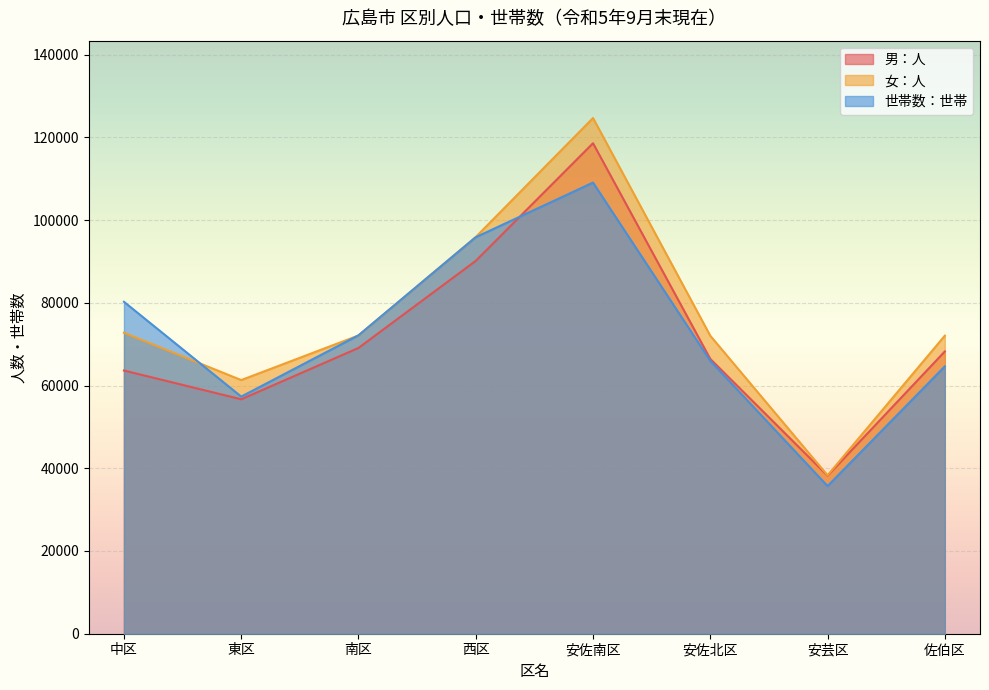

How many lines are shown in the chart?

3